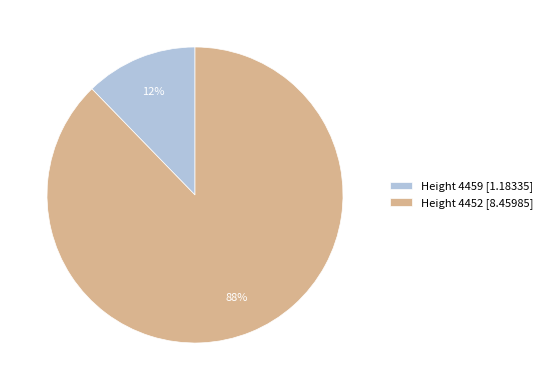

Count the number of slices in the pie.

2